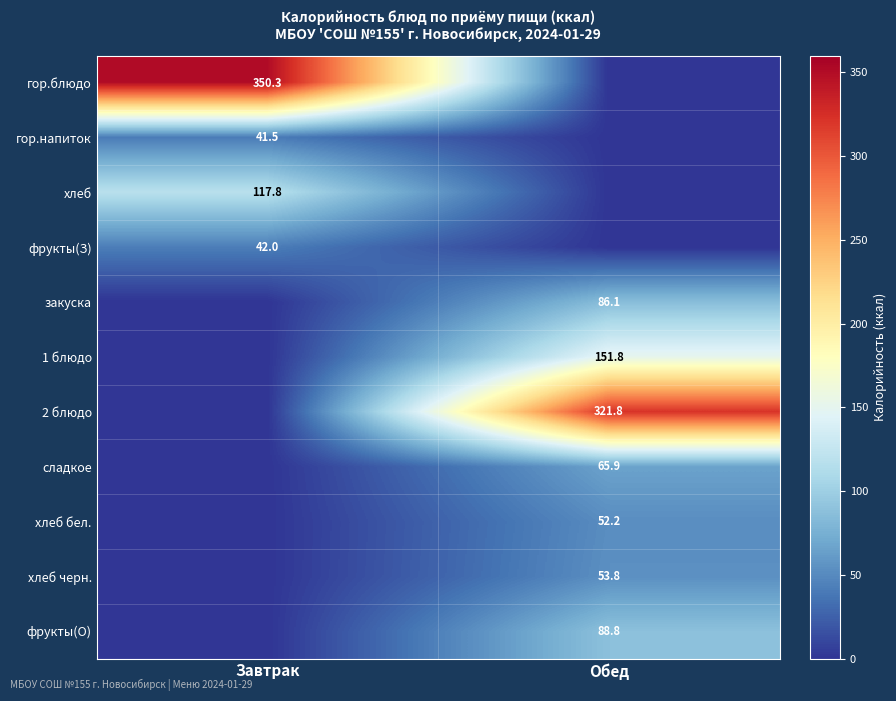

The value of гор.напиток at Завтрак is 19.0. True or false?

False